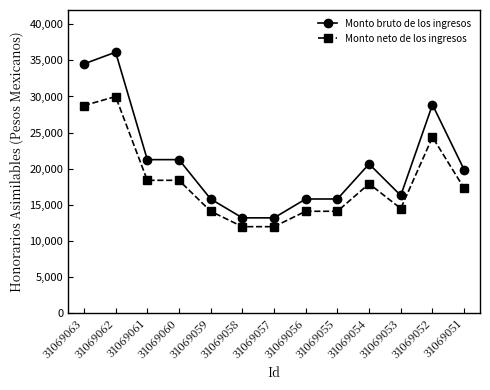

Is the value of Monto bruto de los ingresos at 31069058 greater than the value of Monto neto de los ingresos at 31069061?

No